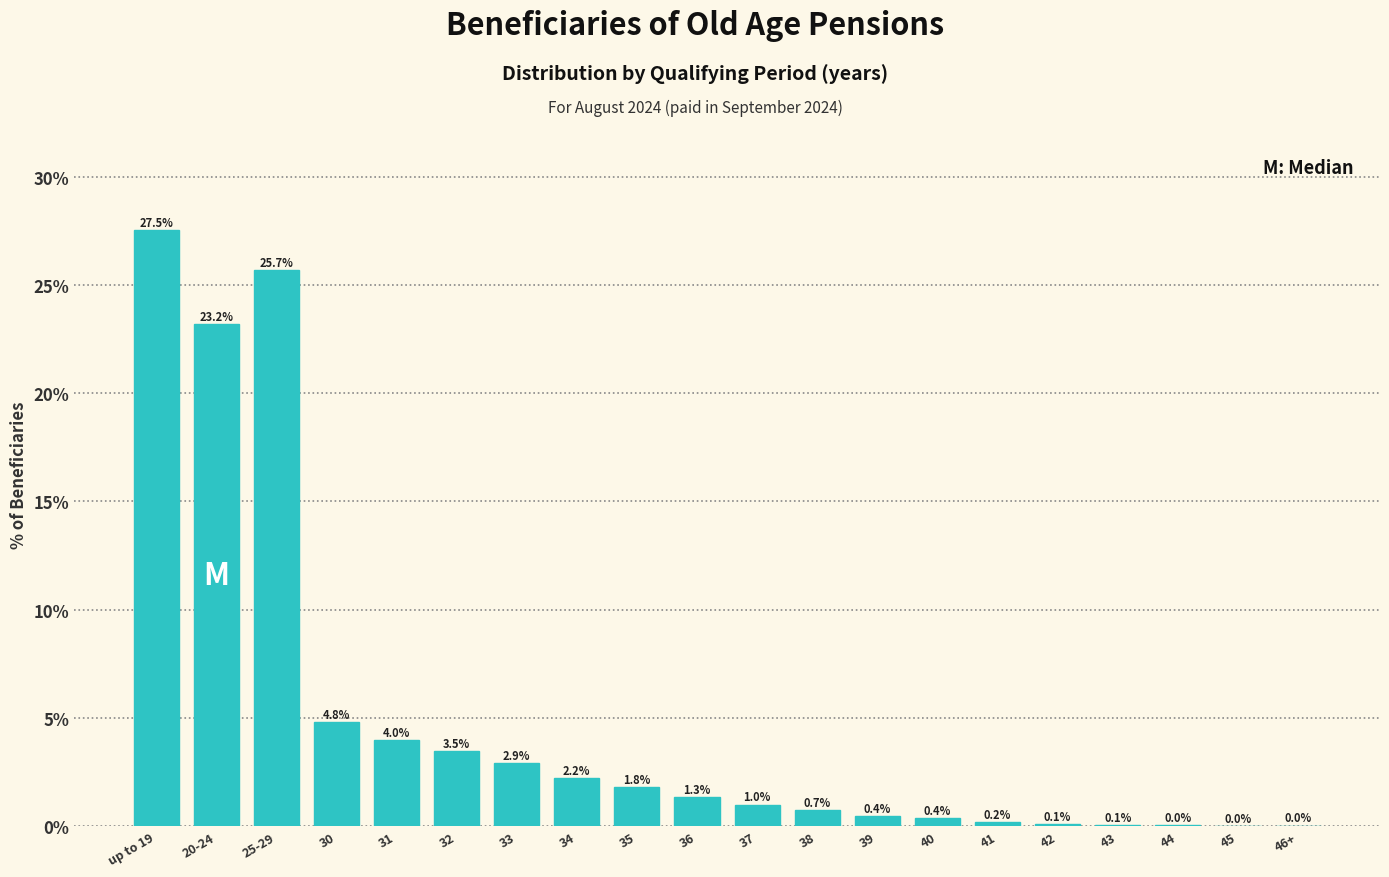

Between 31 and 34, which is larger?

31